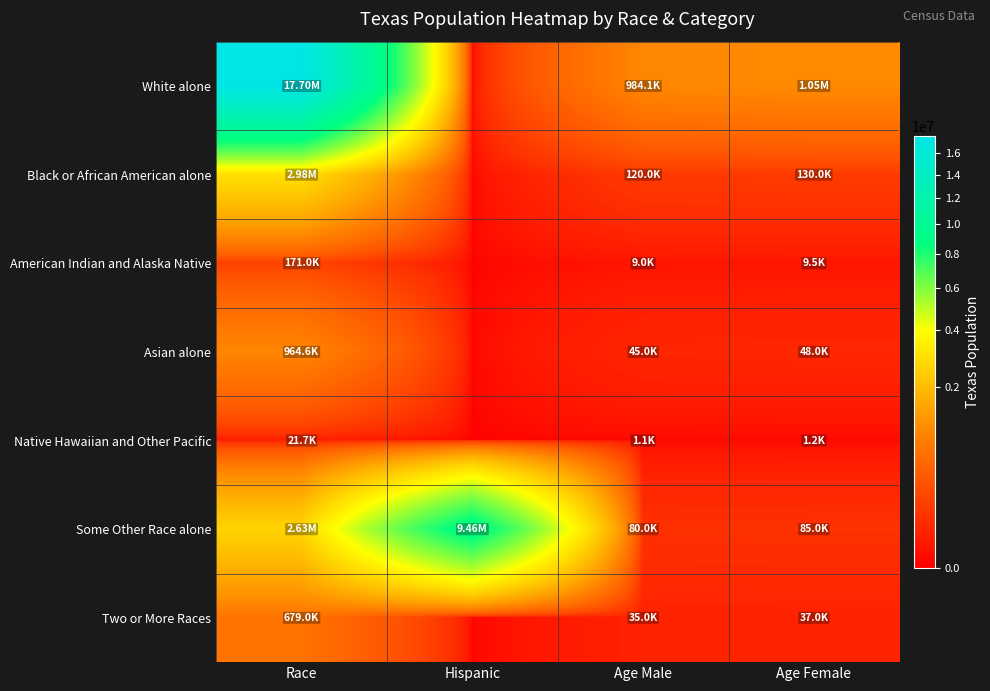

Rank the series by their maximum value, from lowest to highest.

Native Hawaiian and Other Pacific, American Indian and Alaska Native, Two or More Races, Asian alone, Black or African American alone, Some Other Race alone, White alone